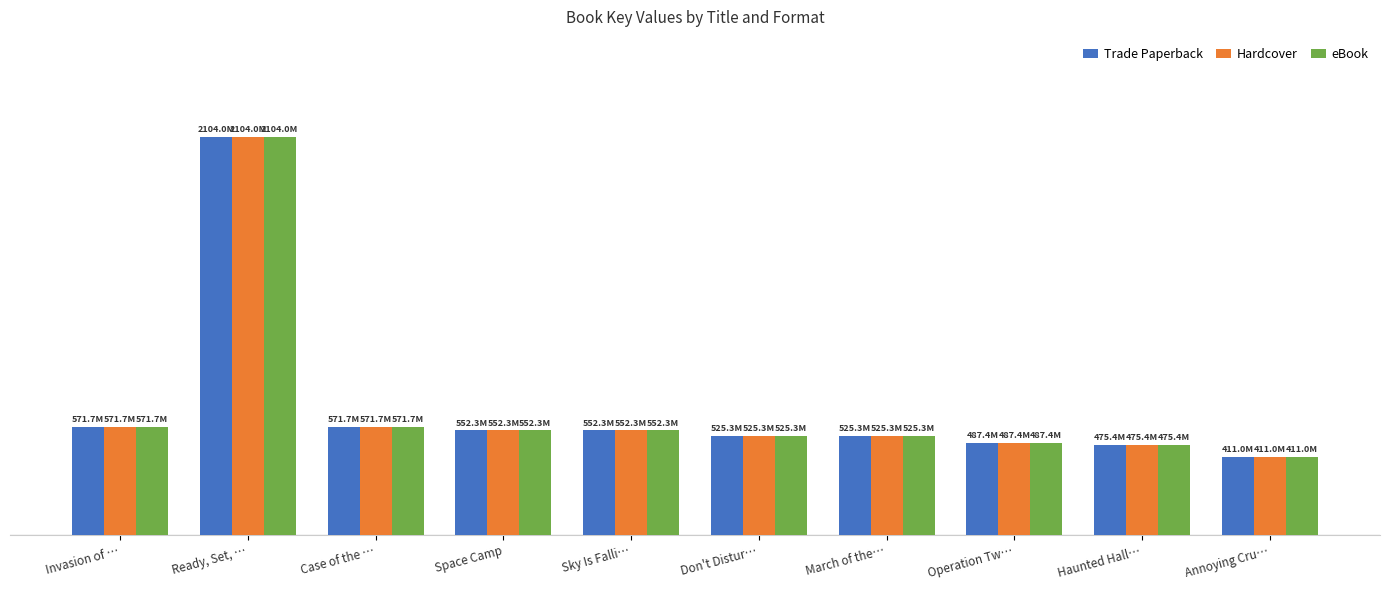

What are all the series names shown in the legend?

Trade Paperback, Hardcover, eBook